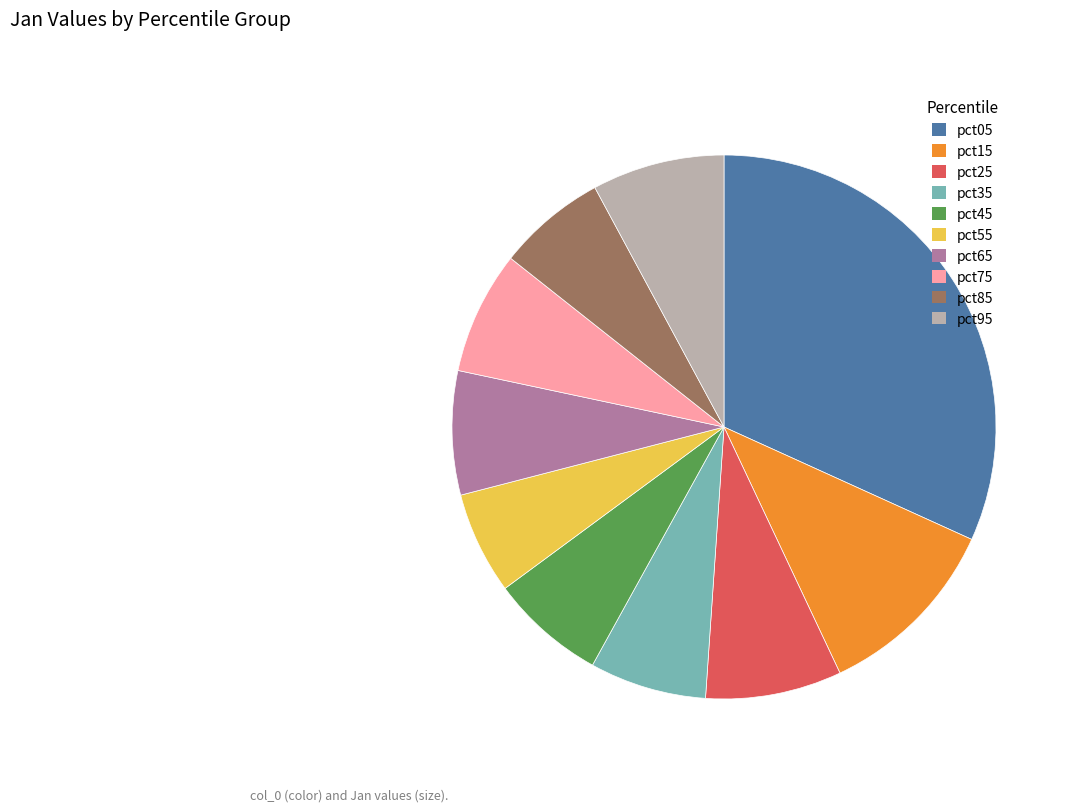

Is pct05 the majority of the pie?

No